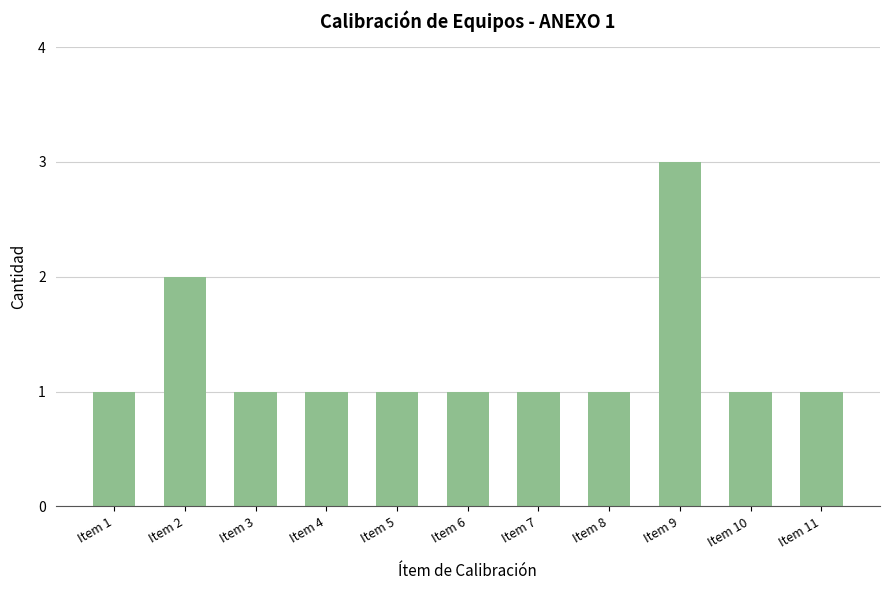

Reading left to right, what are all the values shown in this chart?

1	2	1	1	1	1	1	1	3	1	1